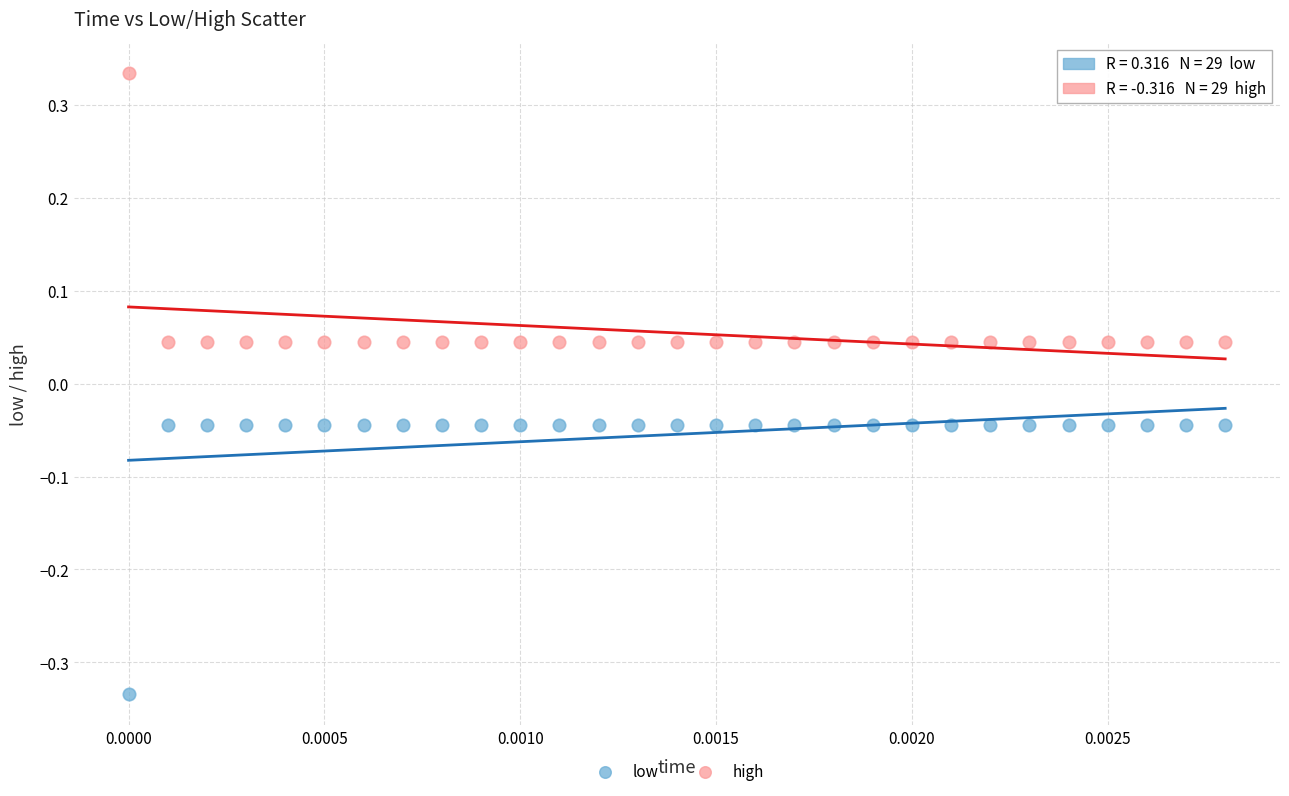

What are all the series names shown in the legend?

low, high